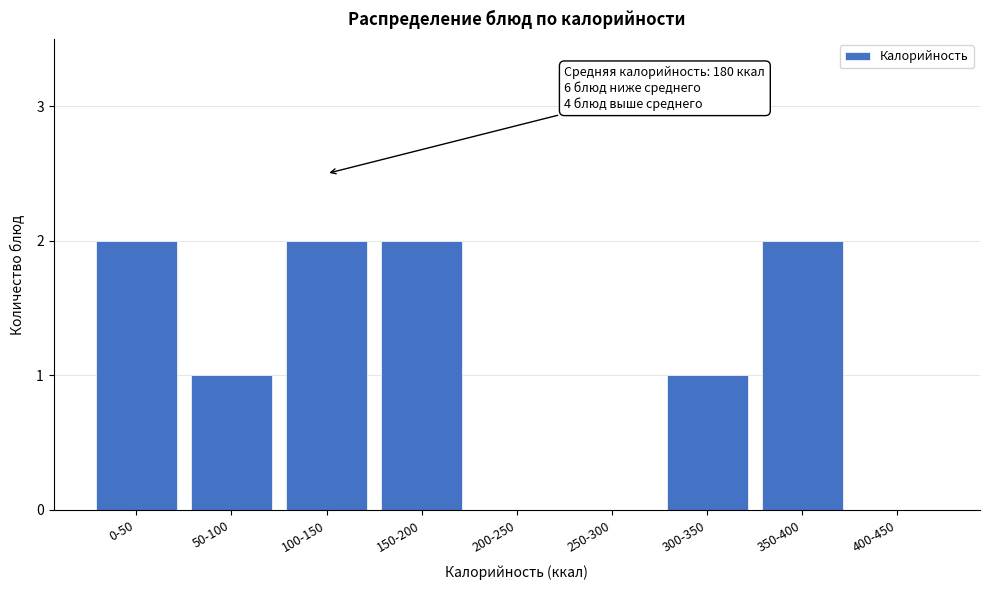

Reading right to left, list all the values displayed in this chart.

400-450=0	350-400=2	300-350=1	250-300=0	200-250=0	150-200=2	100-150=2	50-100=1	0-50=2